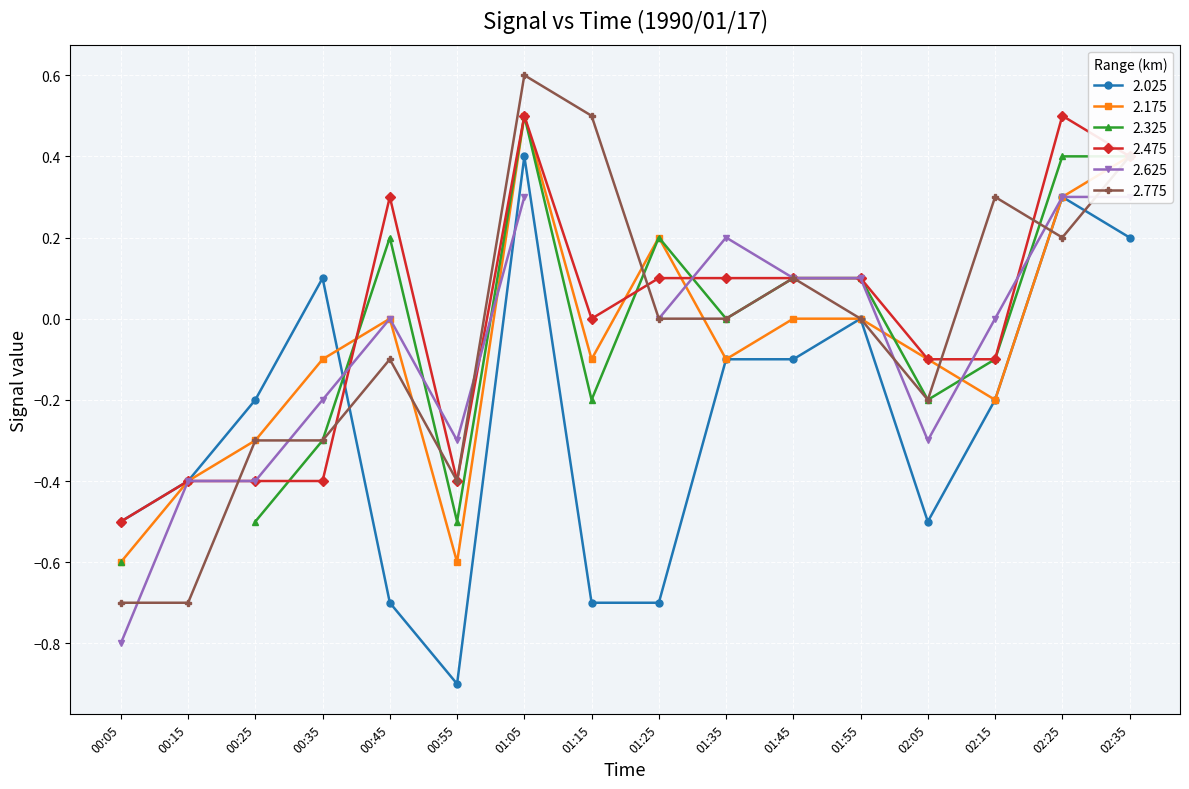

Does the chart display data point markers on the line(s)?

Yes